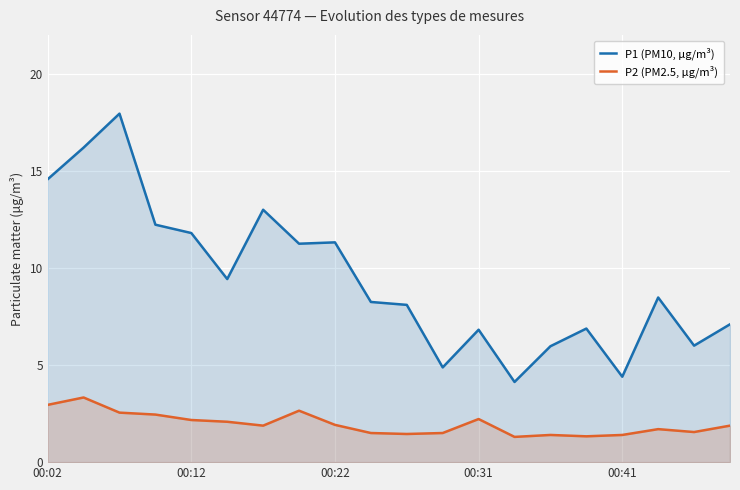

The P1 (PM10, μg/m³) series shows 1.6 at 00:41. True or false?

False